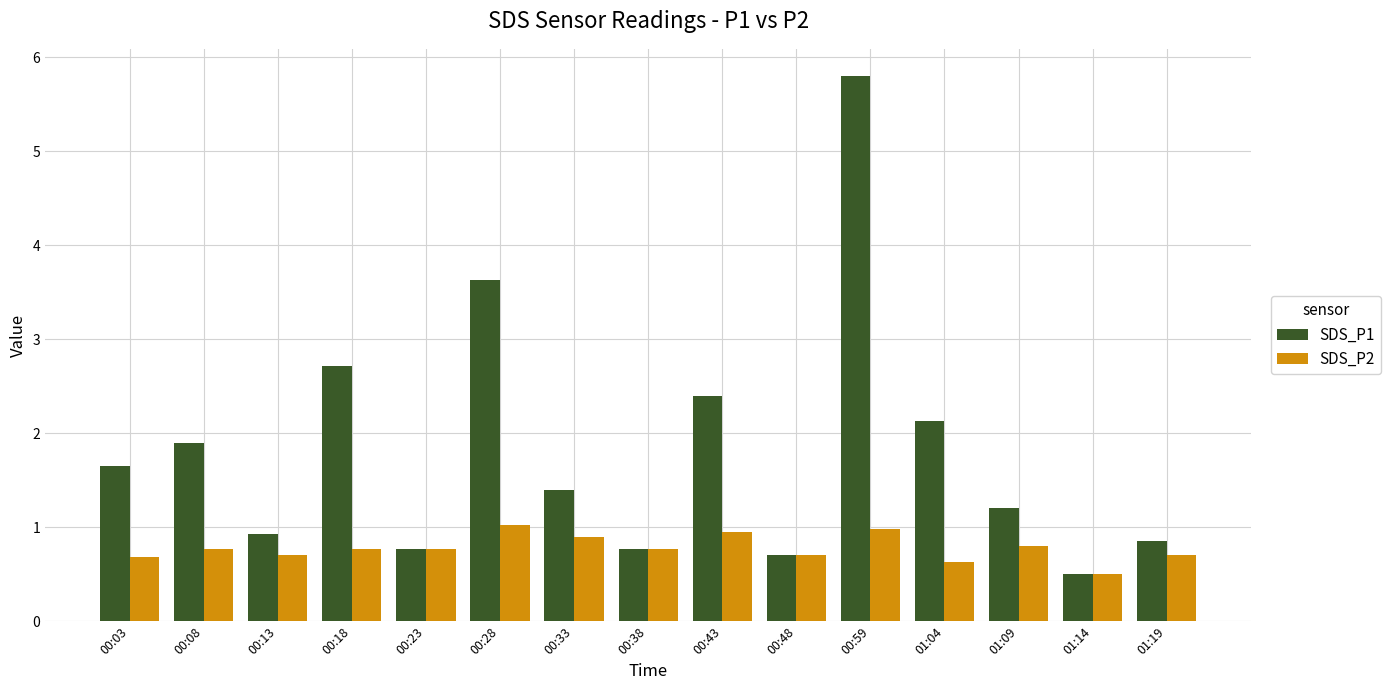

What is the difference between the maximum and second lowest values in the SDS_P2 series?

0.4